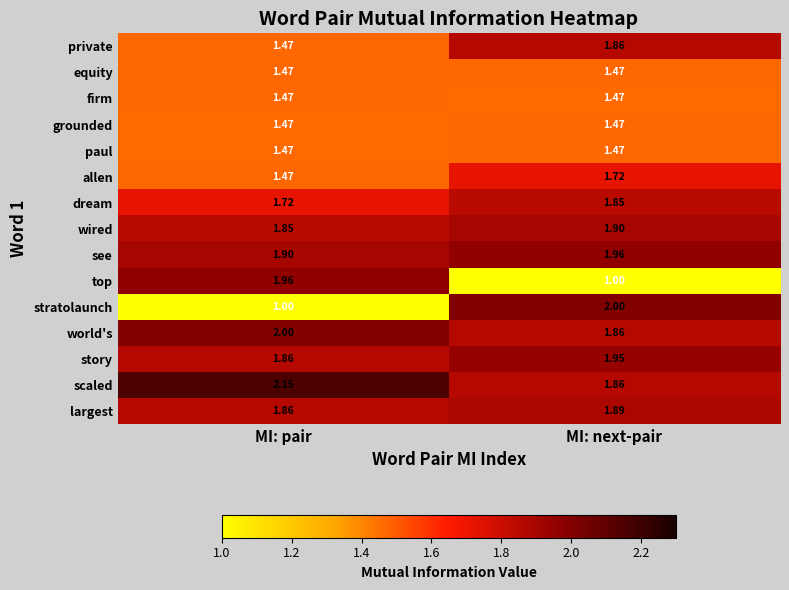

Which category has the highest value across all series?

MI: pair